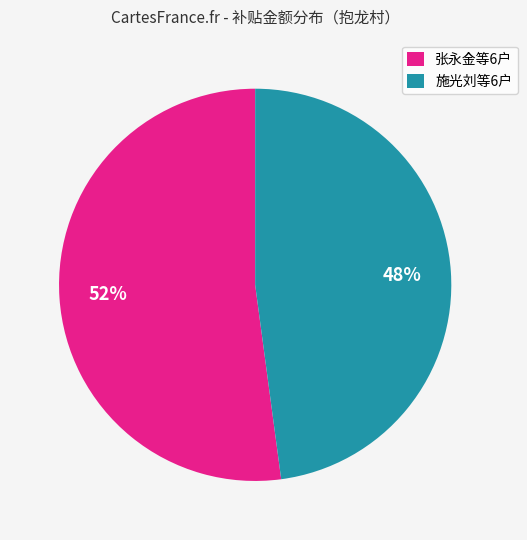

Count the number of slices in the pie.

2